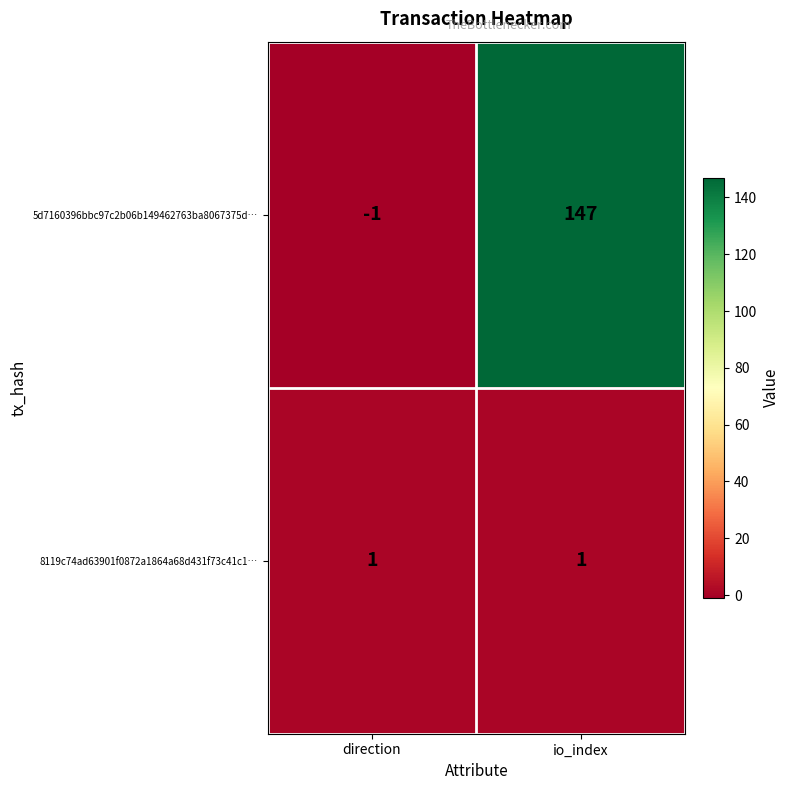

Reading right to left, list all the values displayed in this chart.

5d7160396bbc97c2b06b149462763ba8067375d…: io_index=147	direction=-1
8119c74ad63901f0872a1864a68d431f73c41c1…: io_index=1	direction=1